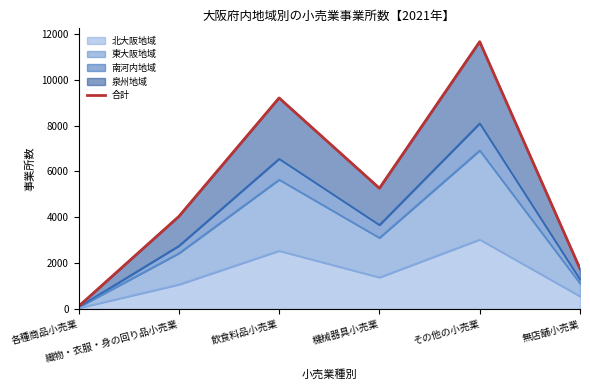

Which category has the lowest value across all series?

各種商品小売業